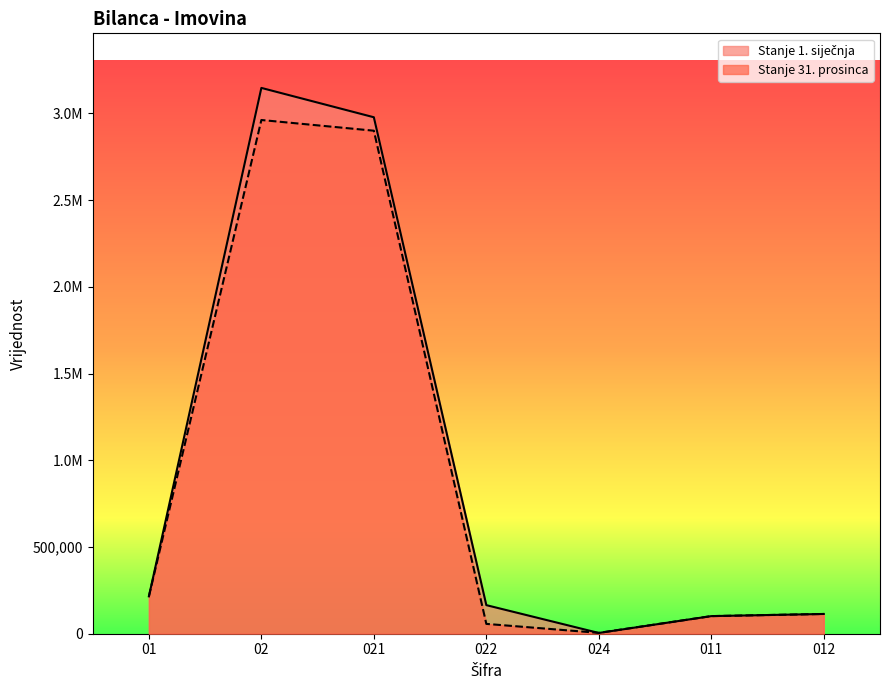

Which category has the lowest value in the Stanje 1. siječnja series?

024